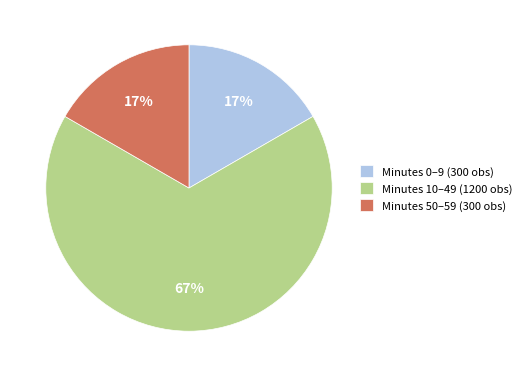

Is the sum of Minutes 50–59 (300 obs) and Minutes 10–49 (1200 obs) greater than half?

Yes